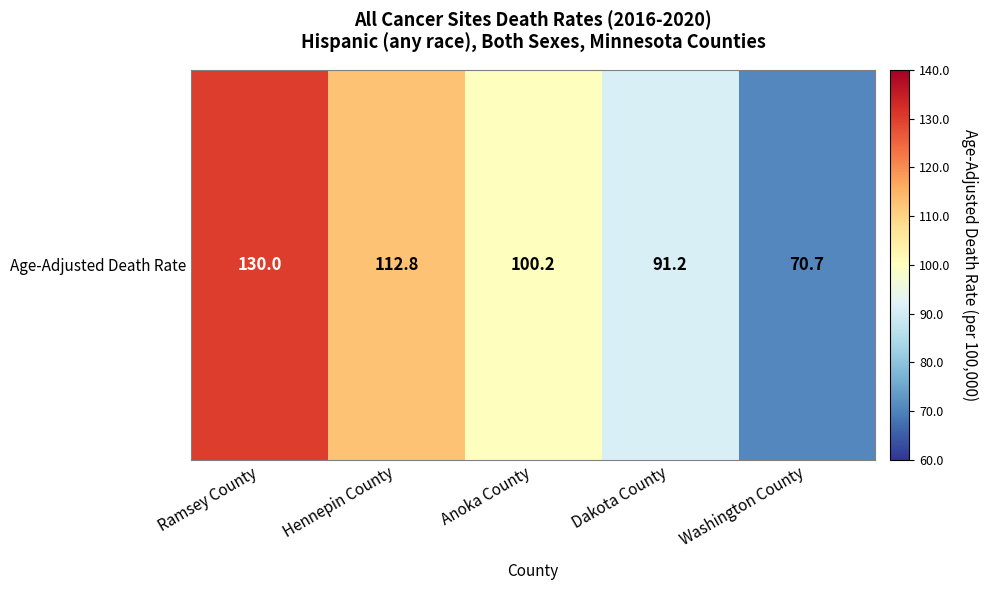

What value does the data have at Dakota County?

91.2